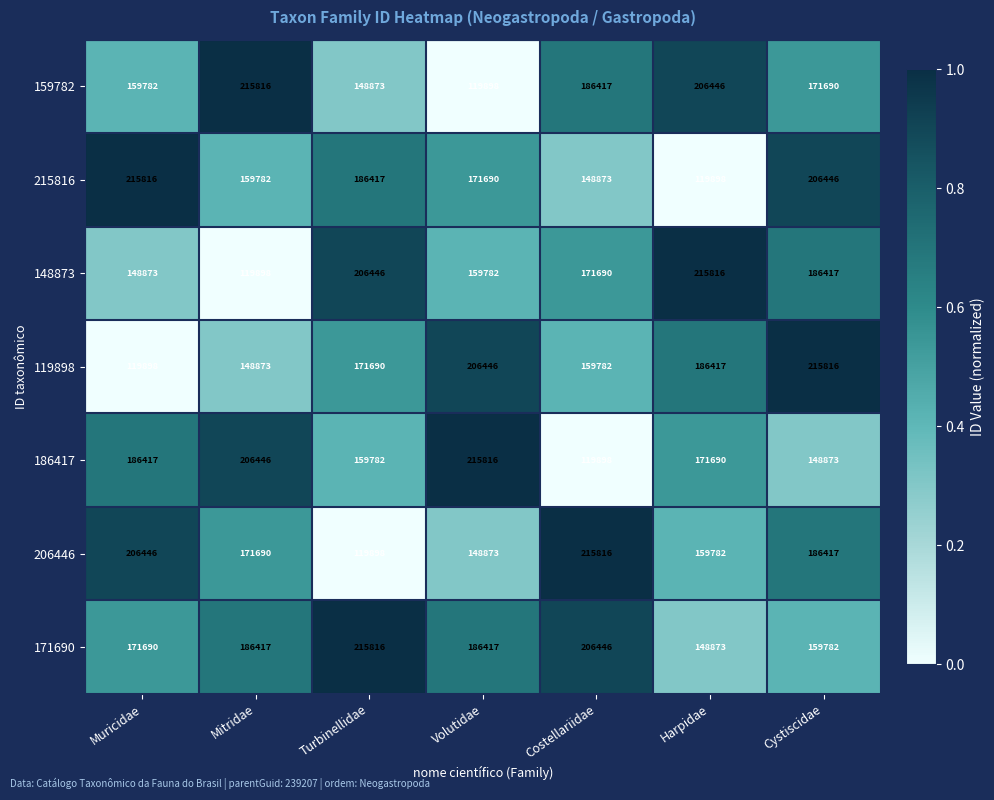

At Turbinellidae, list the series in order from smallest to largest.

206446, 159782, 186417, 119898, 215816, 148873, 171690